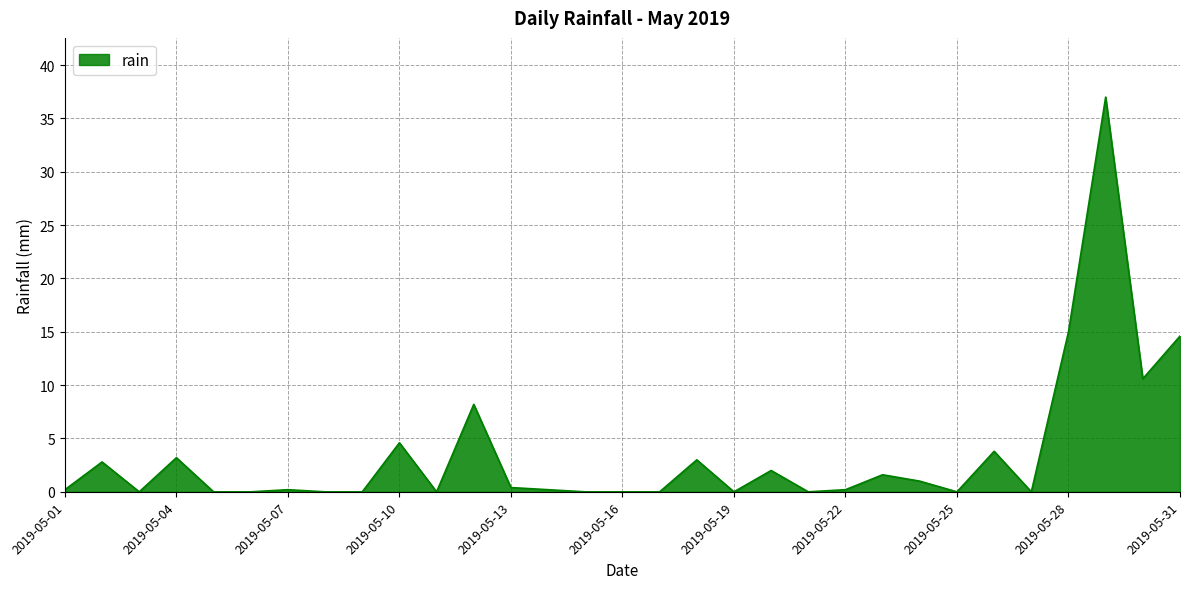

What is the greatest value displayed?

37.0